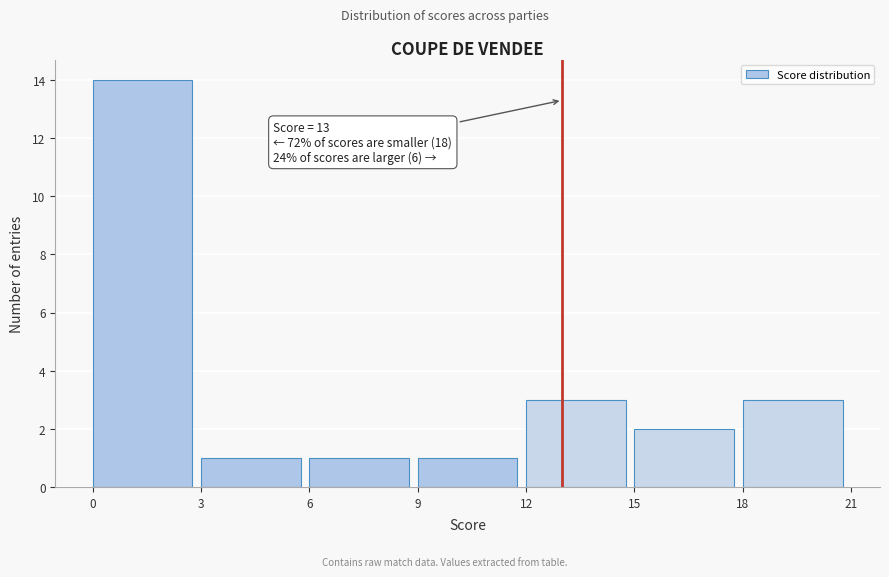

Which range on the x-axis has the tallest bar?

0 to 3